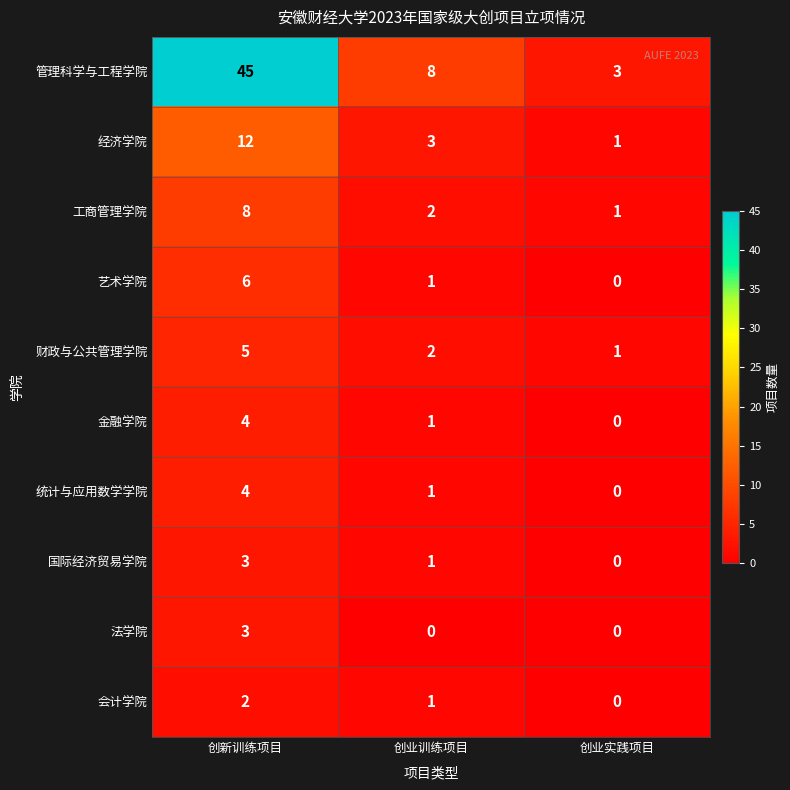

What is the difference between the maximum and minimum values in the 经济学院 series?

11